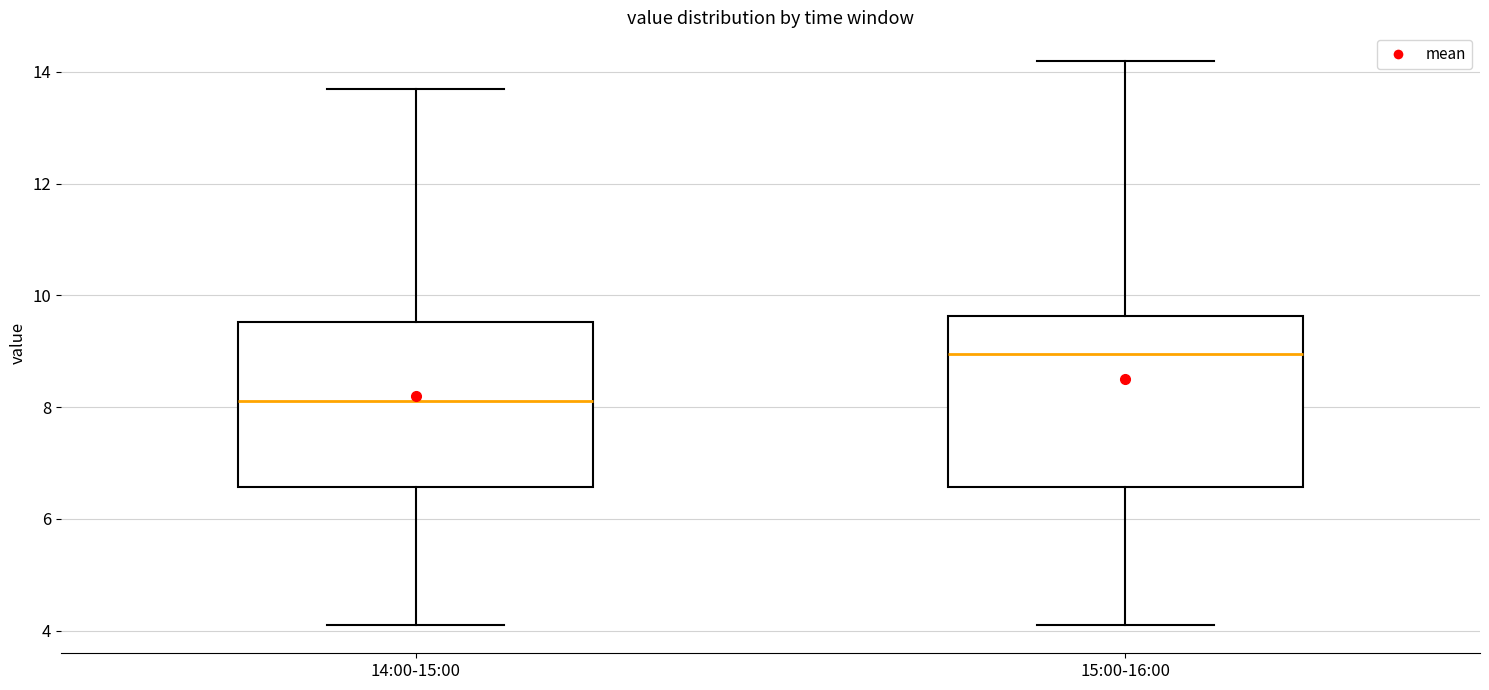

Reading left to right, transcribe this box plot: for each box, give where its median line is, the range the box spans, and where its two whiskers end, as read against the y-axis. The values are not printed on the chart, so give them approximately, as read against the axis.

14:00-15:00: median 8.2, box 6.6 to 9.6, whiskers 4.2 to 13.8
15:00-16:00: median 9.0, box 6.6 to 9.6, whiskers 4.2 to 14.2